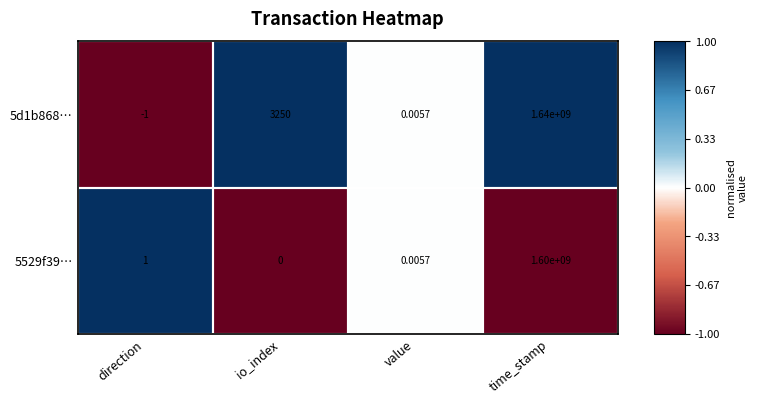

Where is 5d1b868… nearest to the value 819999999?

io_index